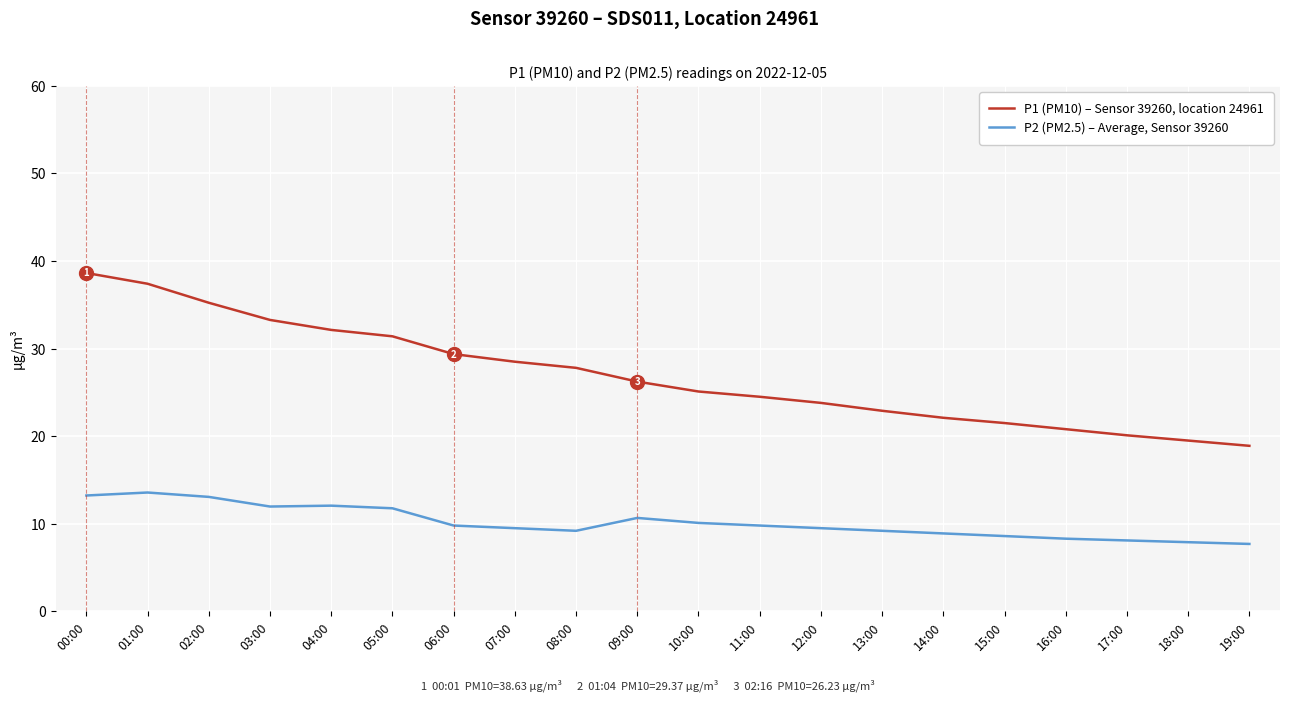

Rank the series by their average value, from highest to lowest.

P1 (PM10) – Sensor 39260, location 24961, P2 (PM2.5) – Average, Sensor 39260